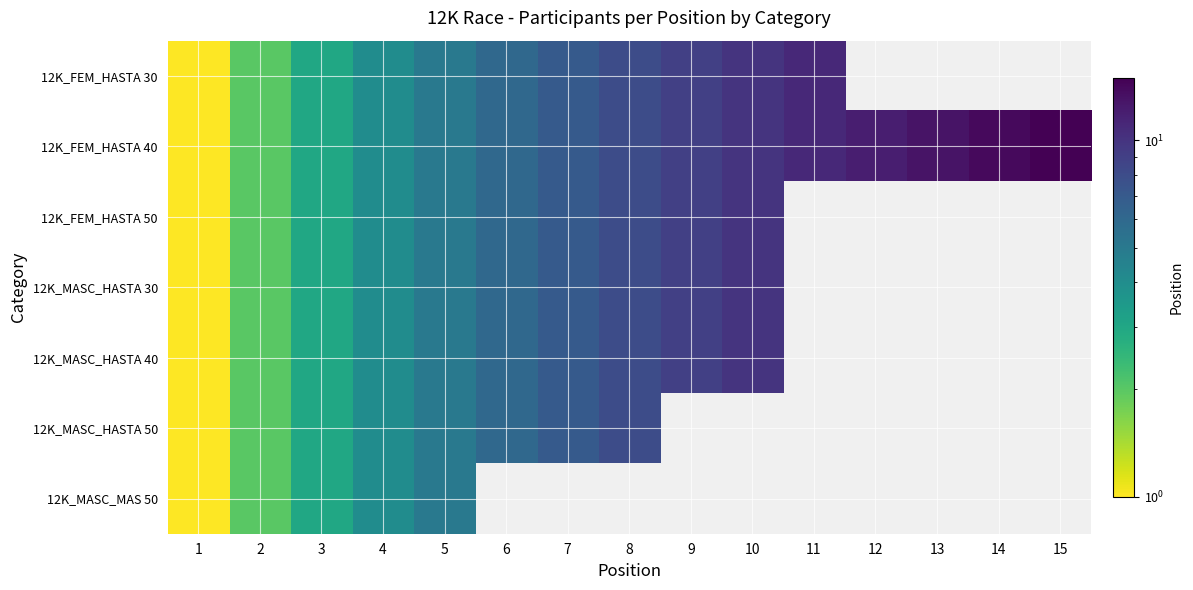

Which category has the highest value in the 12K_MASC_HASTA 40 series?

10